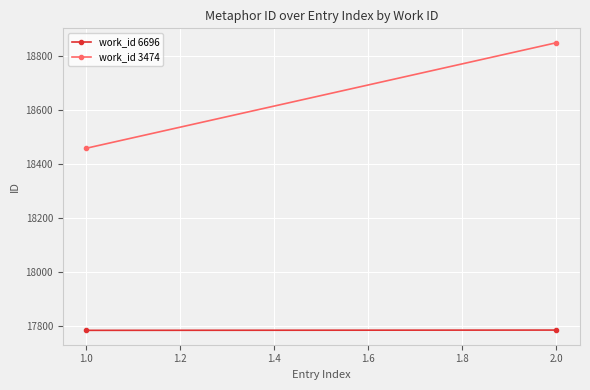

Which series changed the most between 1.0 and 2.0?

work_id 3474